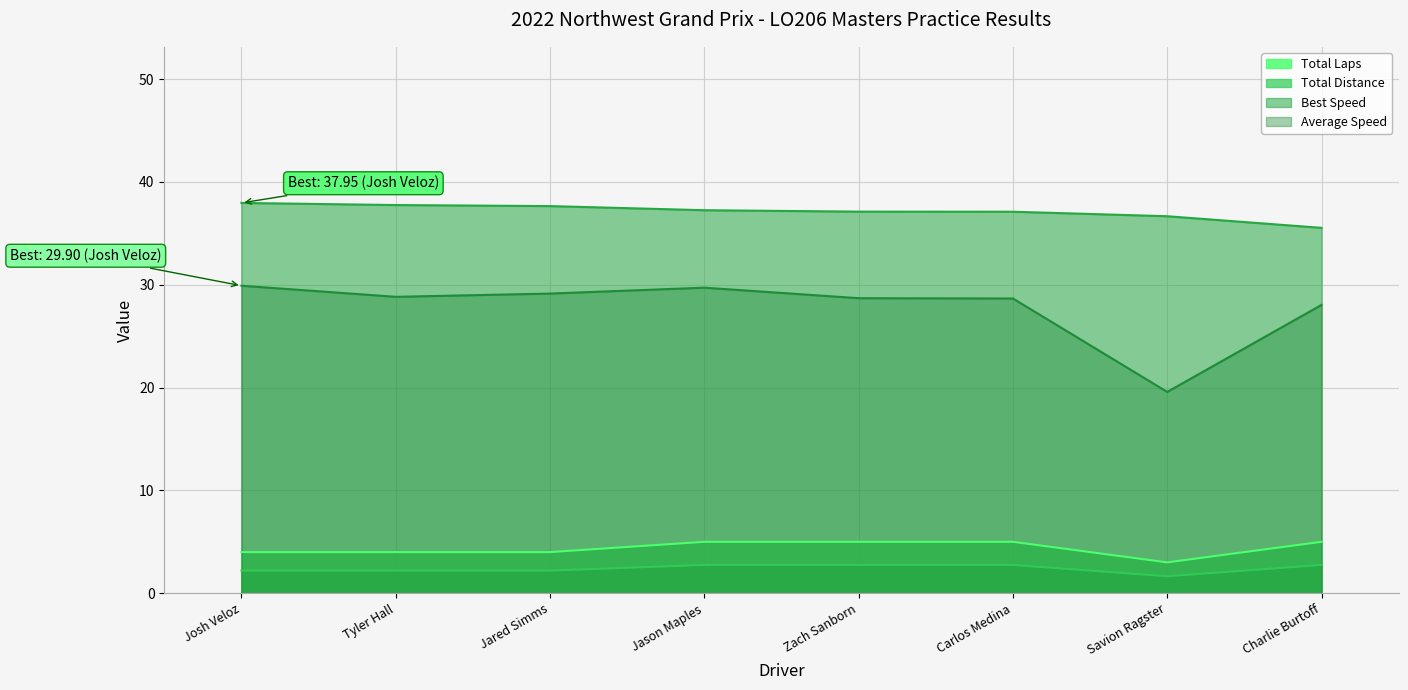

What is the highest value of the Total Distance series?

2.8